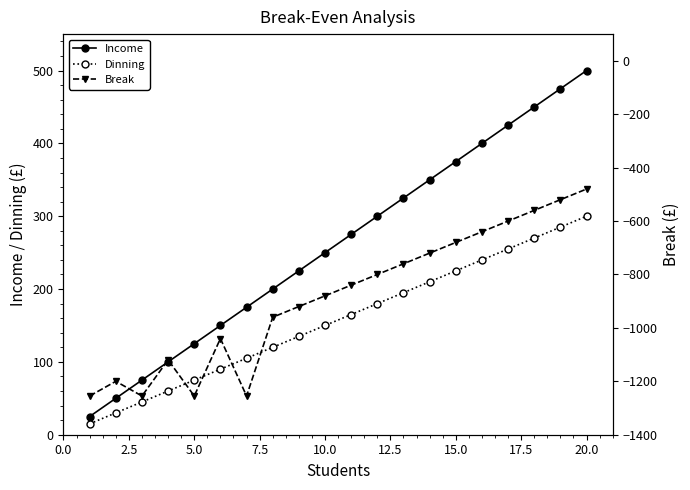

At which label does Dinning reach its peak?

20.0